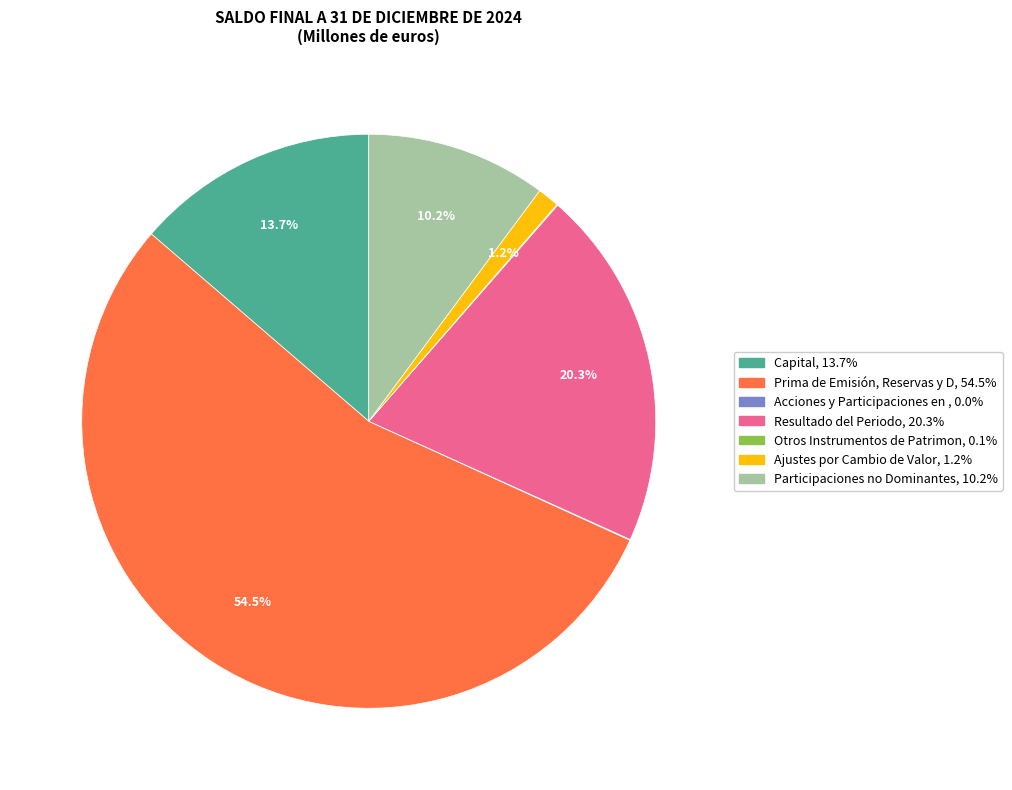

Does any single category account for the majority?

Yes